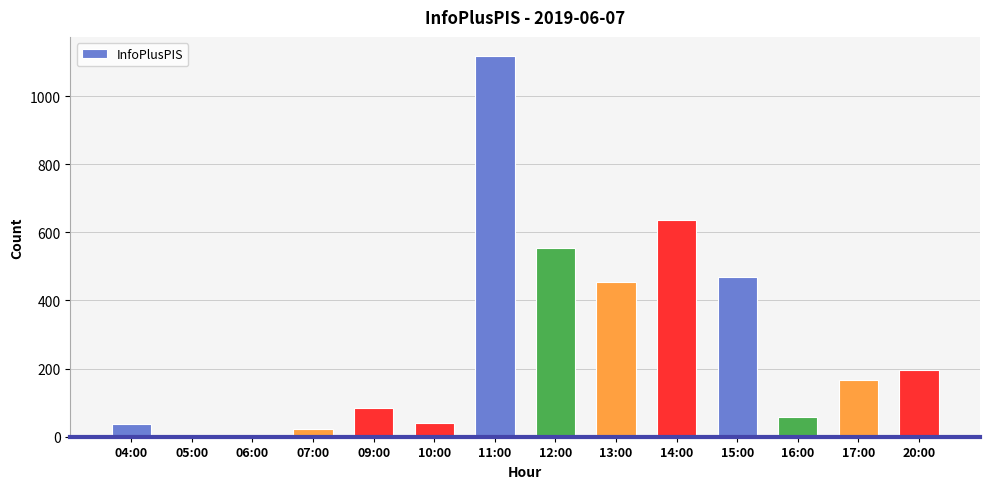

The value at 15:00 is 468. True or false?

True